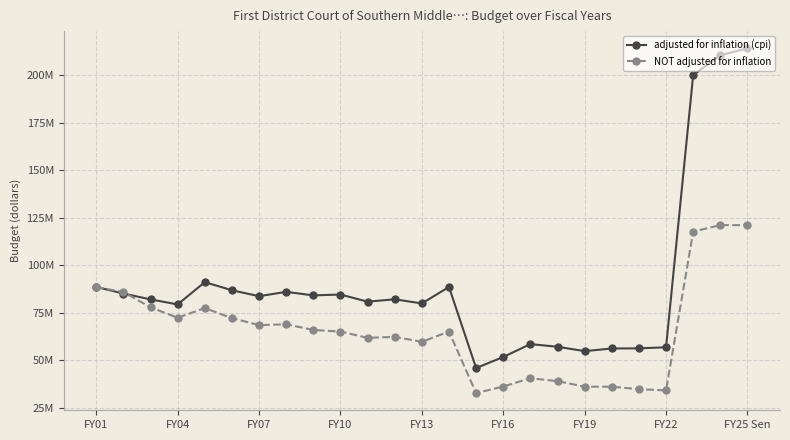

Rank the series by their average value, from highest to lowest.

adjusted for inflation (cpi), NOT adjusted for inflation